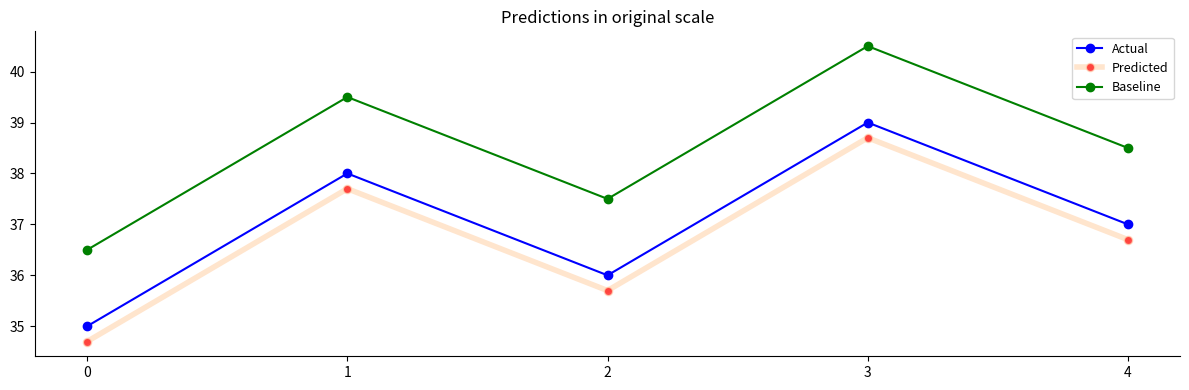

How many Actual values are between 36 and 38?

3